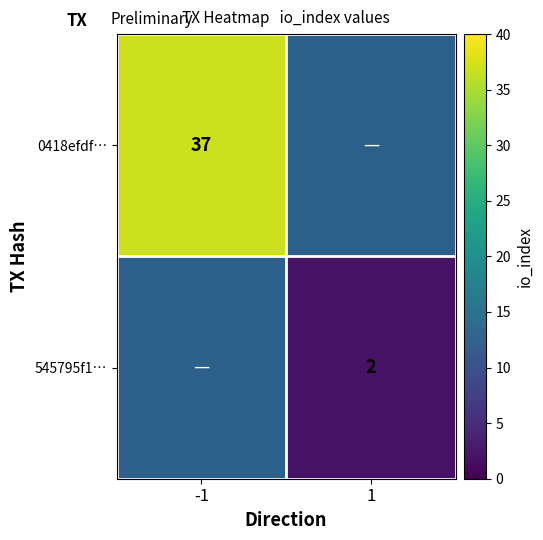

The value of 0418efdf… at -1 is 58.5. True or false?

False